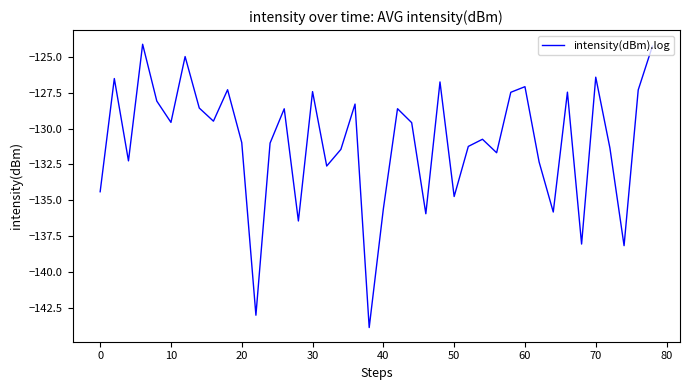

What is the greatest value displayed?

-124.1